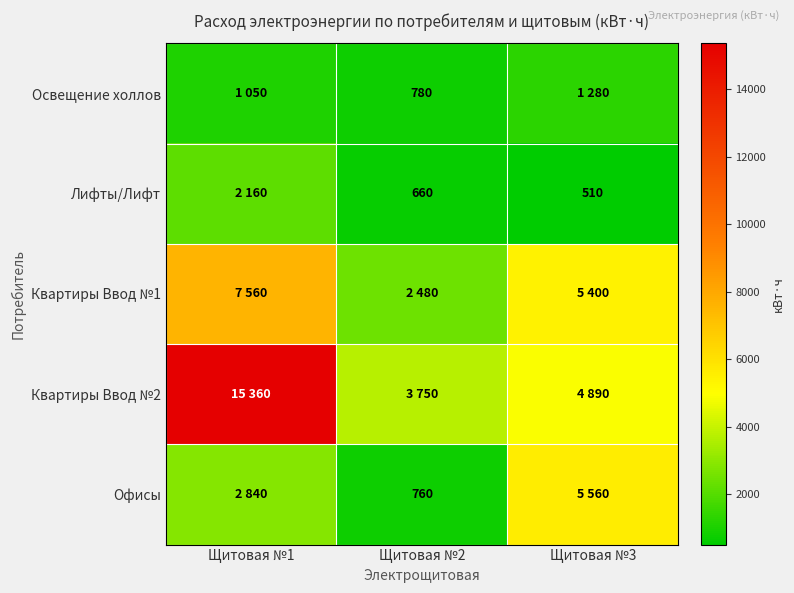

What is the maximum value shown in the chart?

15360